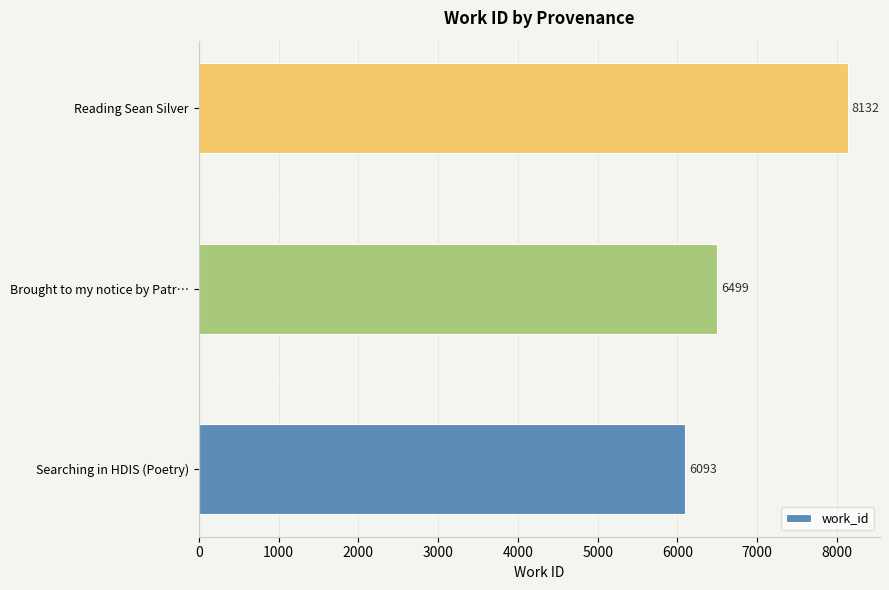

Rank the categories by value from highest to lowest.

Reading Sean Silver, Brought to my notice by Patr…, Searching in HDIS (Poetry)